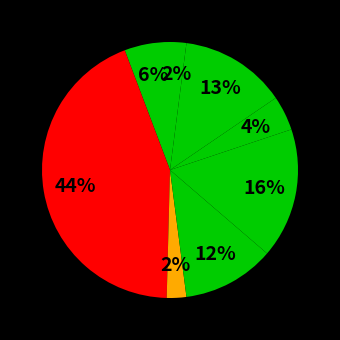

How many slices are in this pie chart?

8